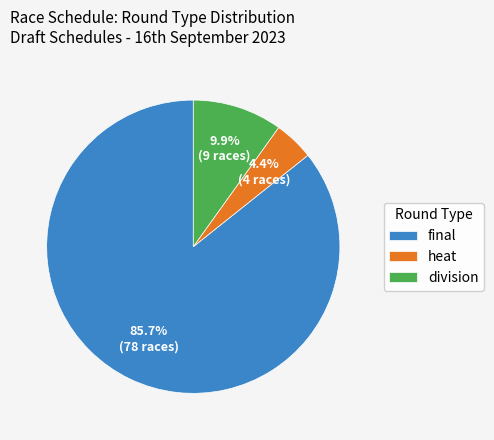

Which category has the smallest portion of the pie?

heat